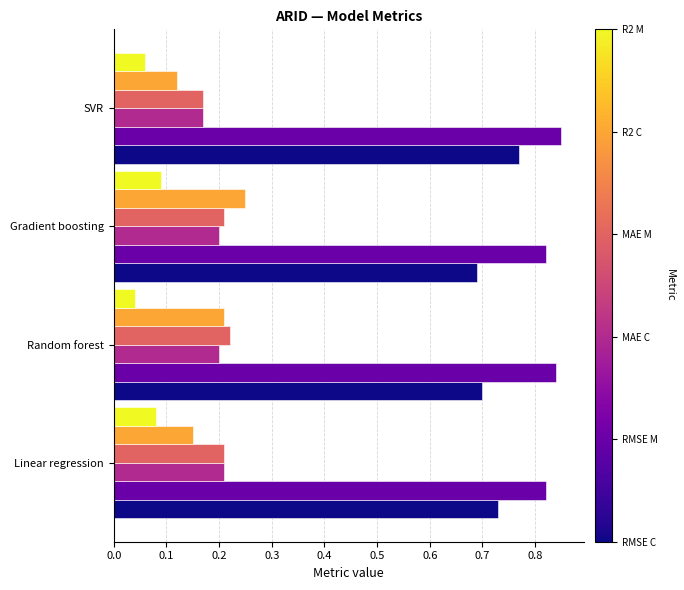

Which category has the lowest value across all series?

Random forest